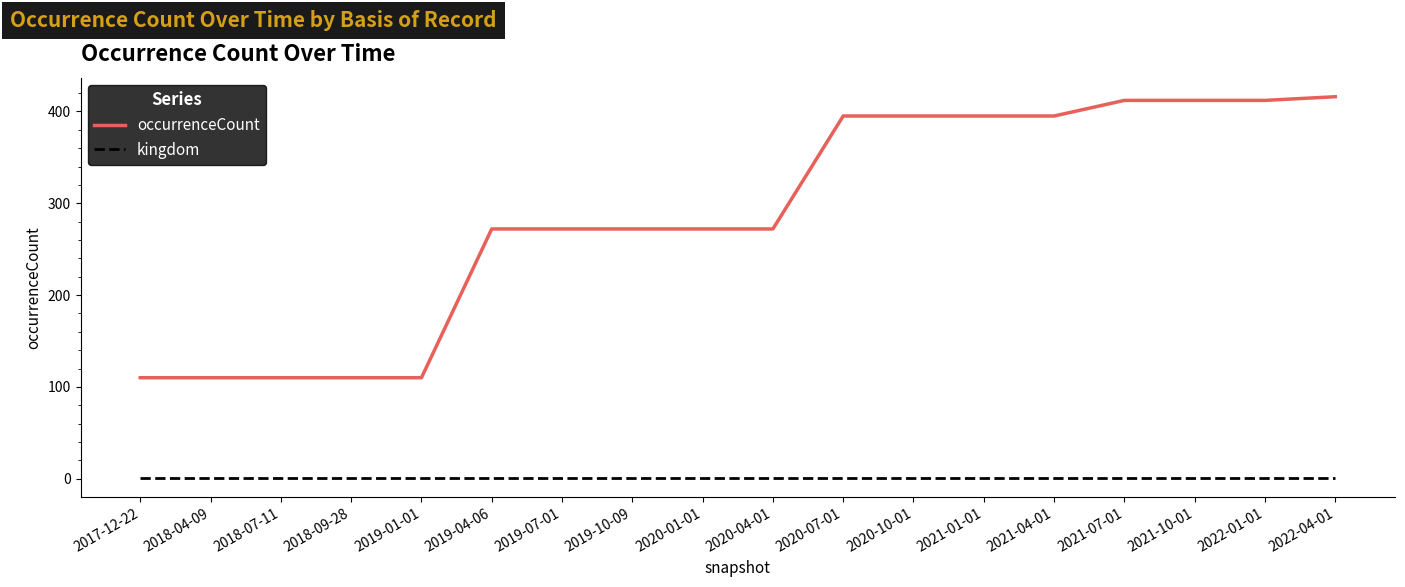

Read the occurrenceCount value at 2020-10-01, to the nearest 10.

400